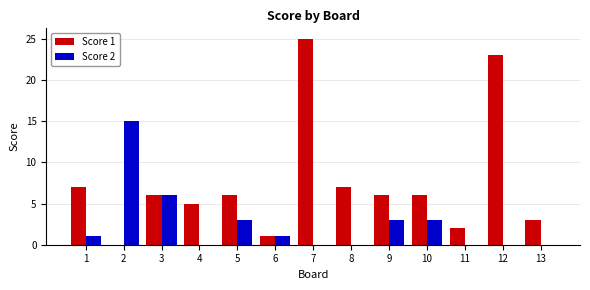

What is the greatest value displayed?

25